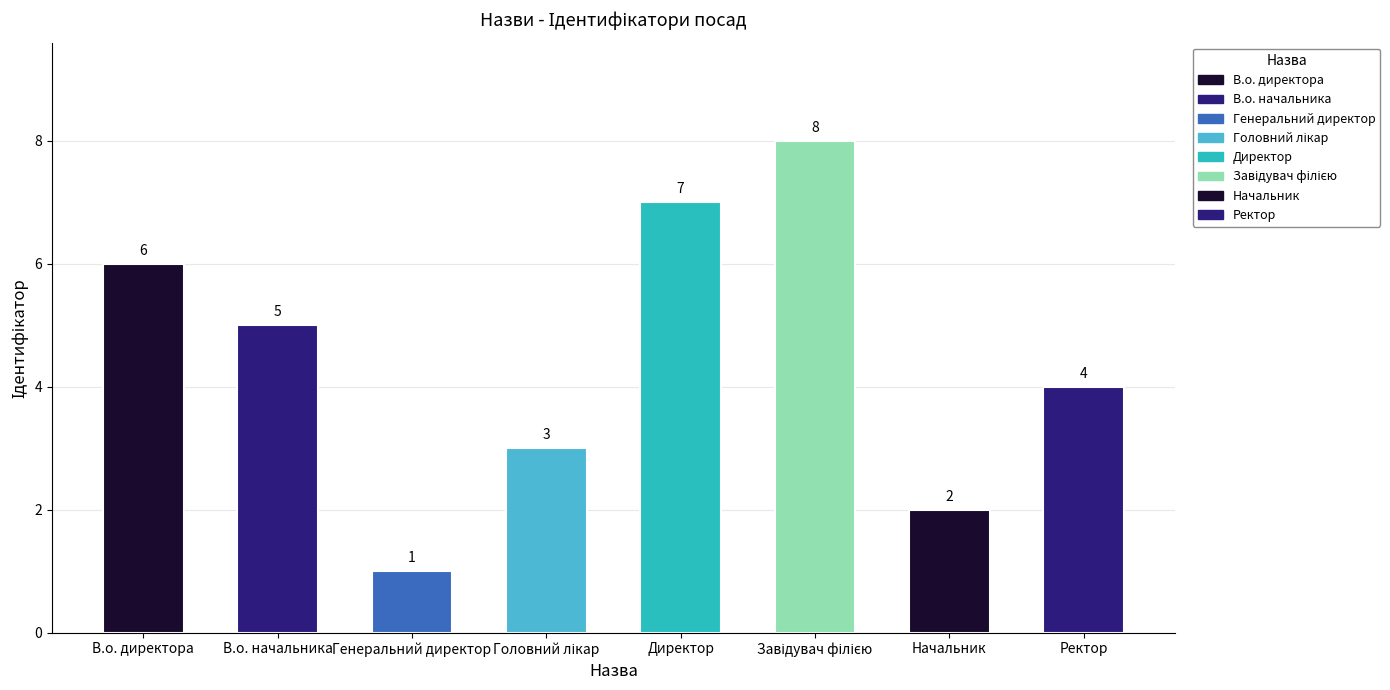

How many distinct data groups are displayed?

1